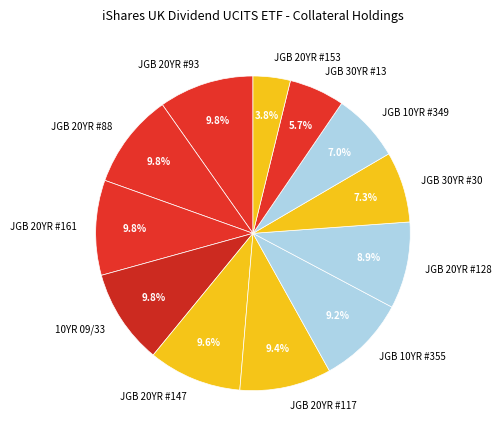

What percentage is the JGB 30YR #13 slice, to the nearest percent?

6%